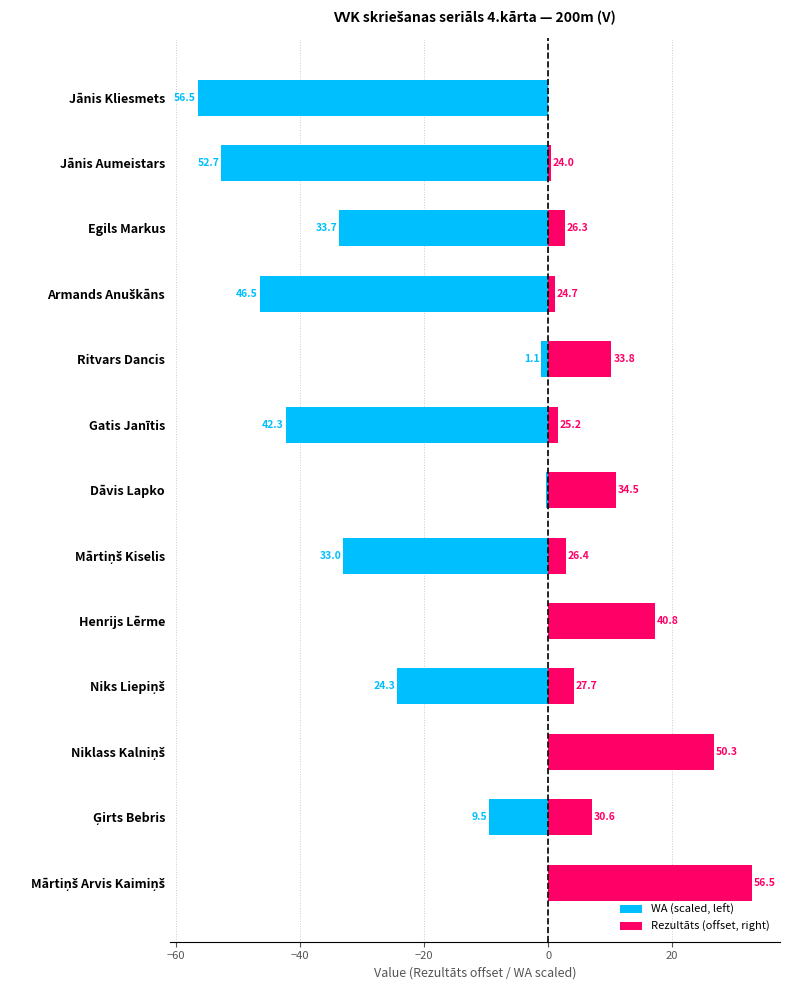

How many bars are there in total?

26